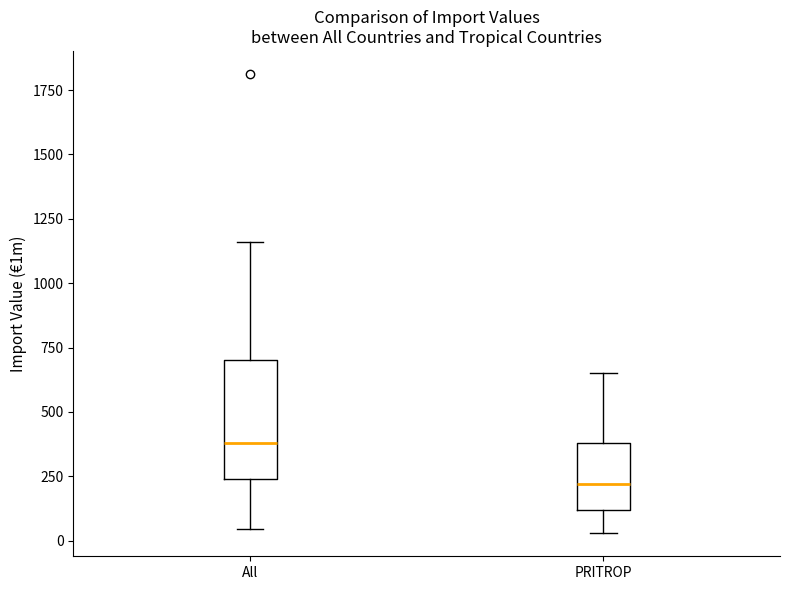

Where does the median line of the box for All sit on the y-axis? The values are not printed on the chart, so give them approximately, as read against the axis.

400